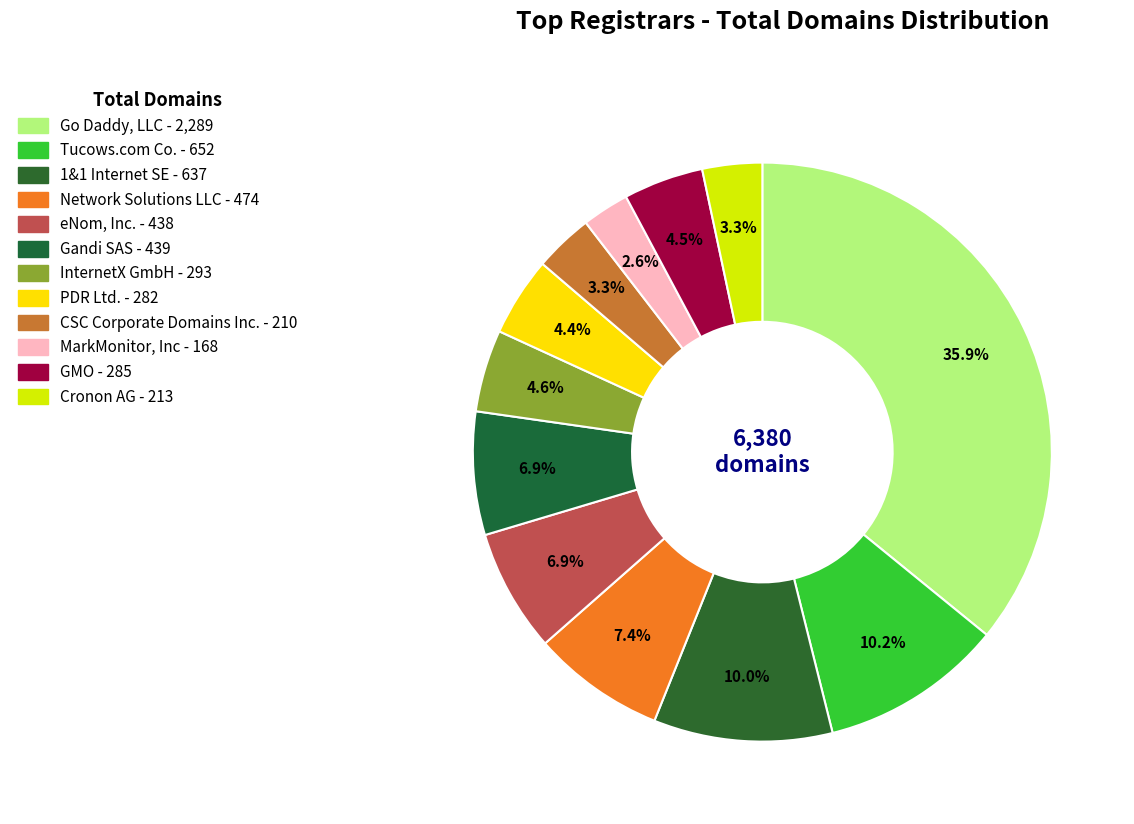

To the nearest percent, what portion does Gandi SAS represent?

7%